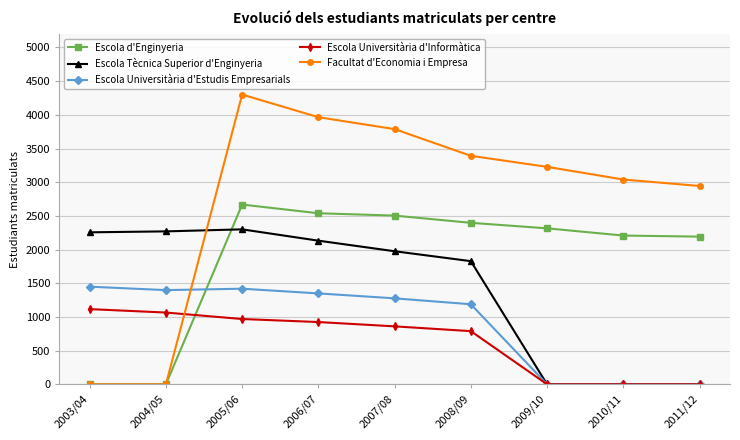

Is it true that Escola d'Enginyeria equals 1079 at 2003/04?

False